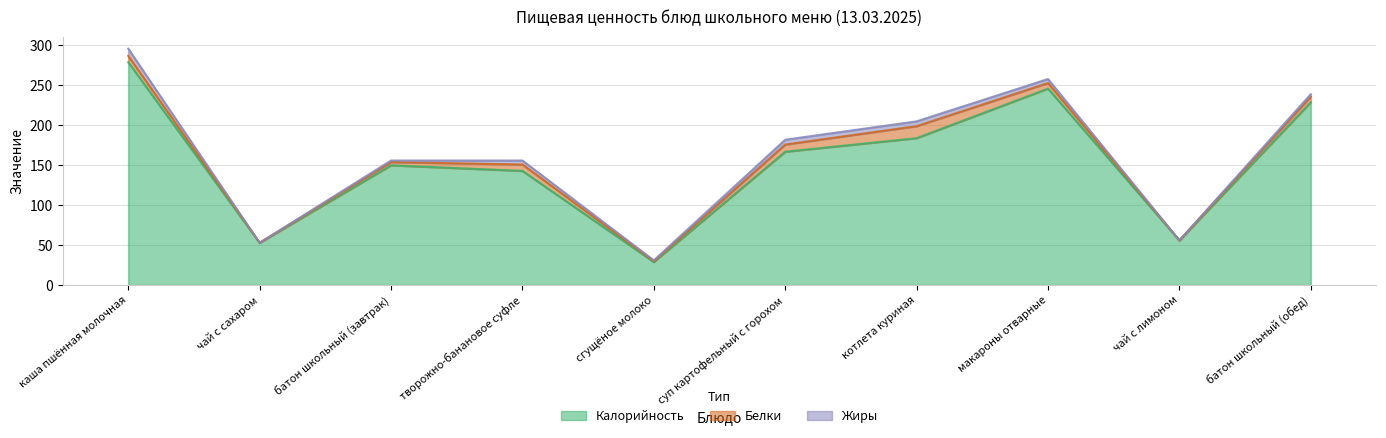

What is the difference between the maximum and minimum values in the Калорийность series?

250